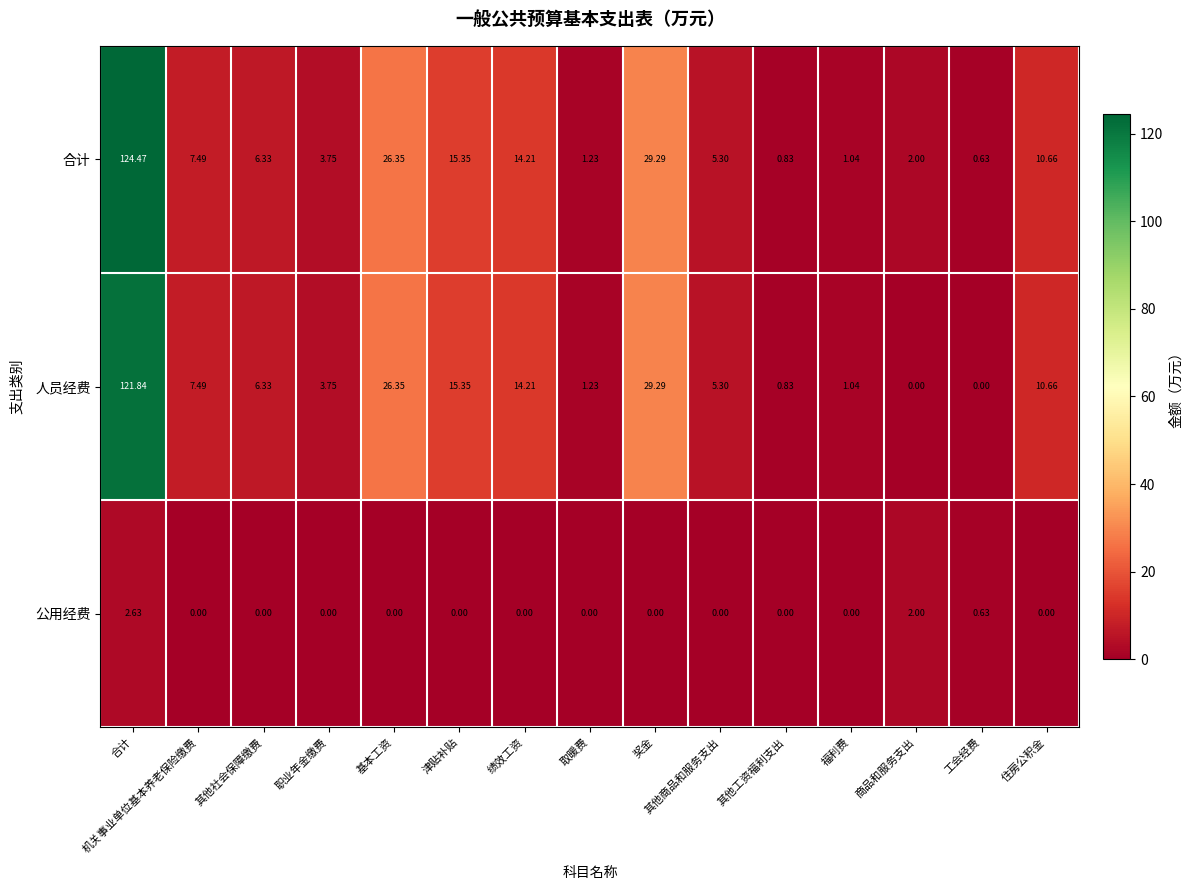

List the series in order of their peak value, highest first.

合计, 人员经费, 公用经费